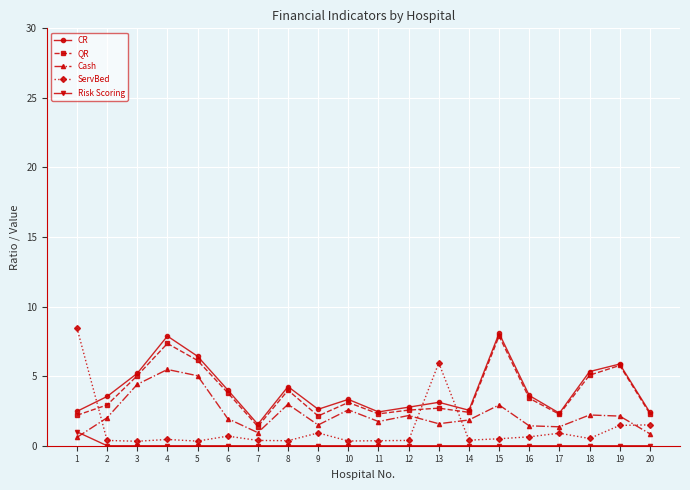

Which category has the lowest value in the QR series?

7